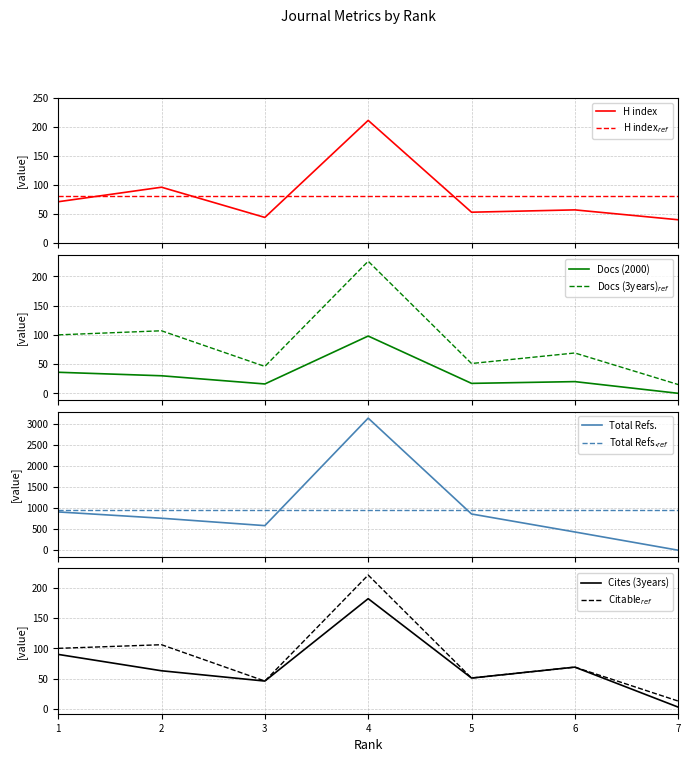

Reading left to right, extract all data points from this chart.

H index: 71	96	44	211	53	57	40
Total Docs. (2000): 36	30	16	98	17	20	0
Total Docs. (3years): 100	107	46	226	51	69	15
Total Refs.: 911	761	585	3143	862	434	0
Total Cites (3years): 90	63	46	182	51	69	3
Citable Docs. (3years): 100	106	46	221	51	69	13